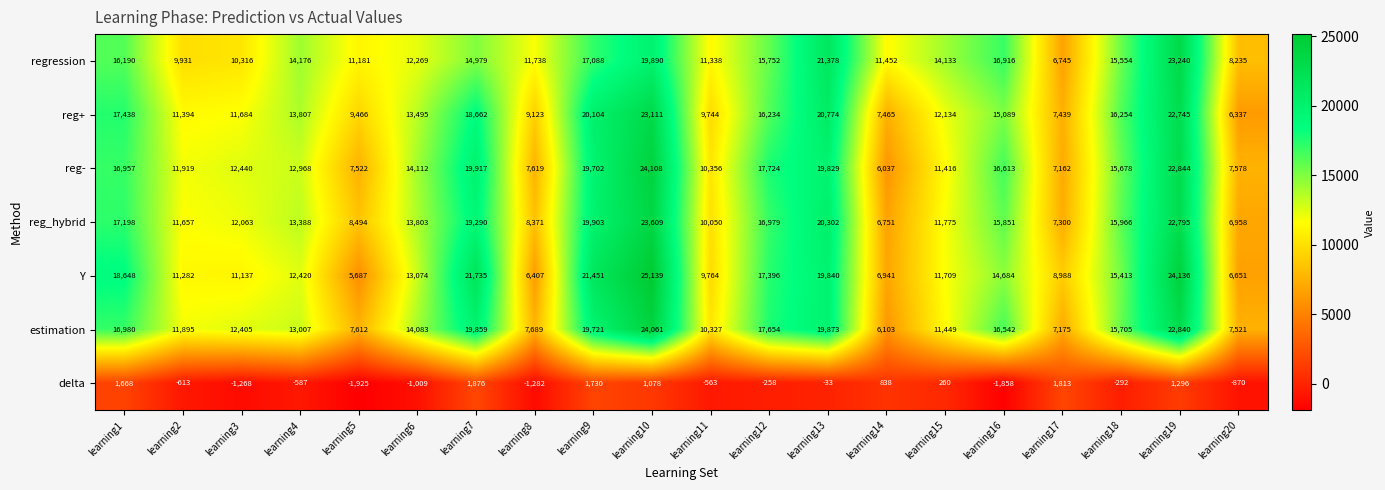

At how many categories does at least one series exceed 2123?

20